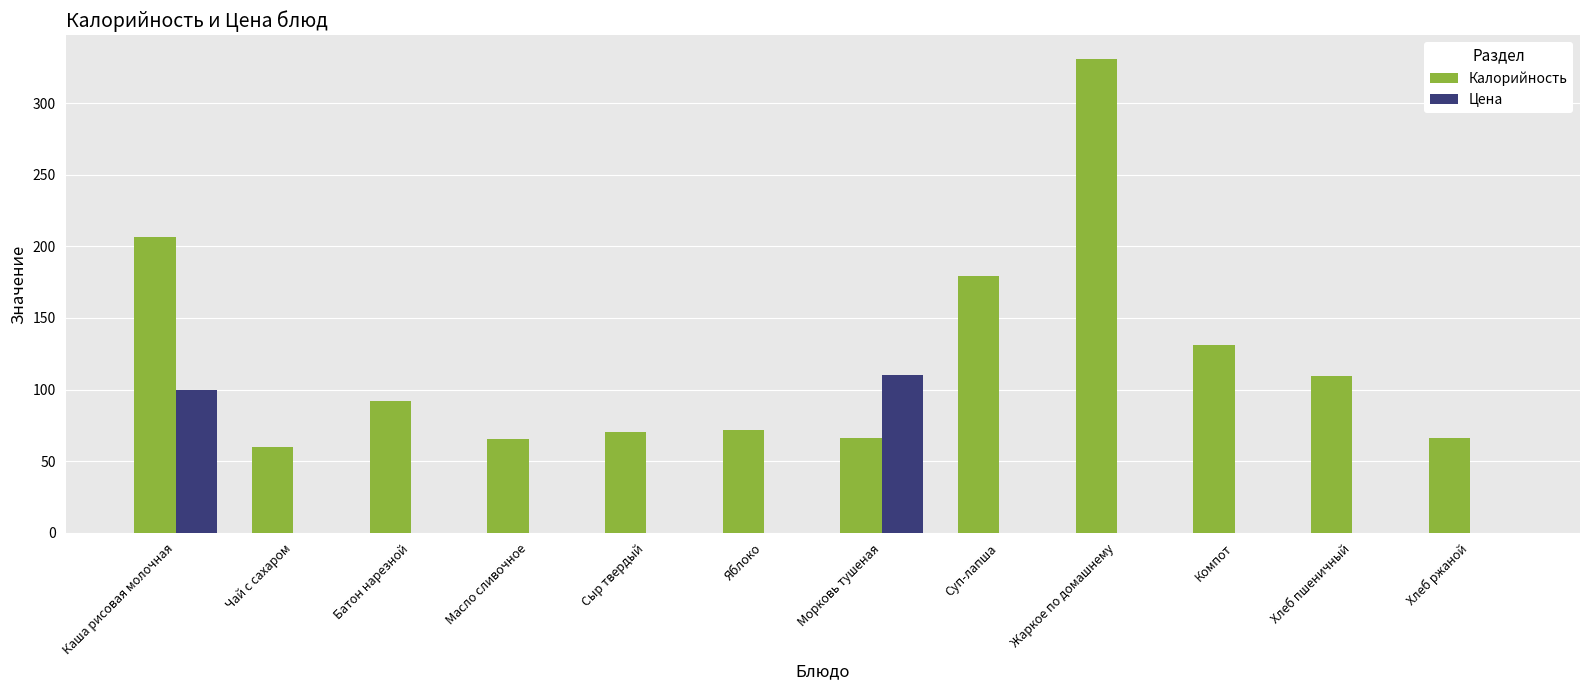

Read the Калорийность value at Компот.

131.0